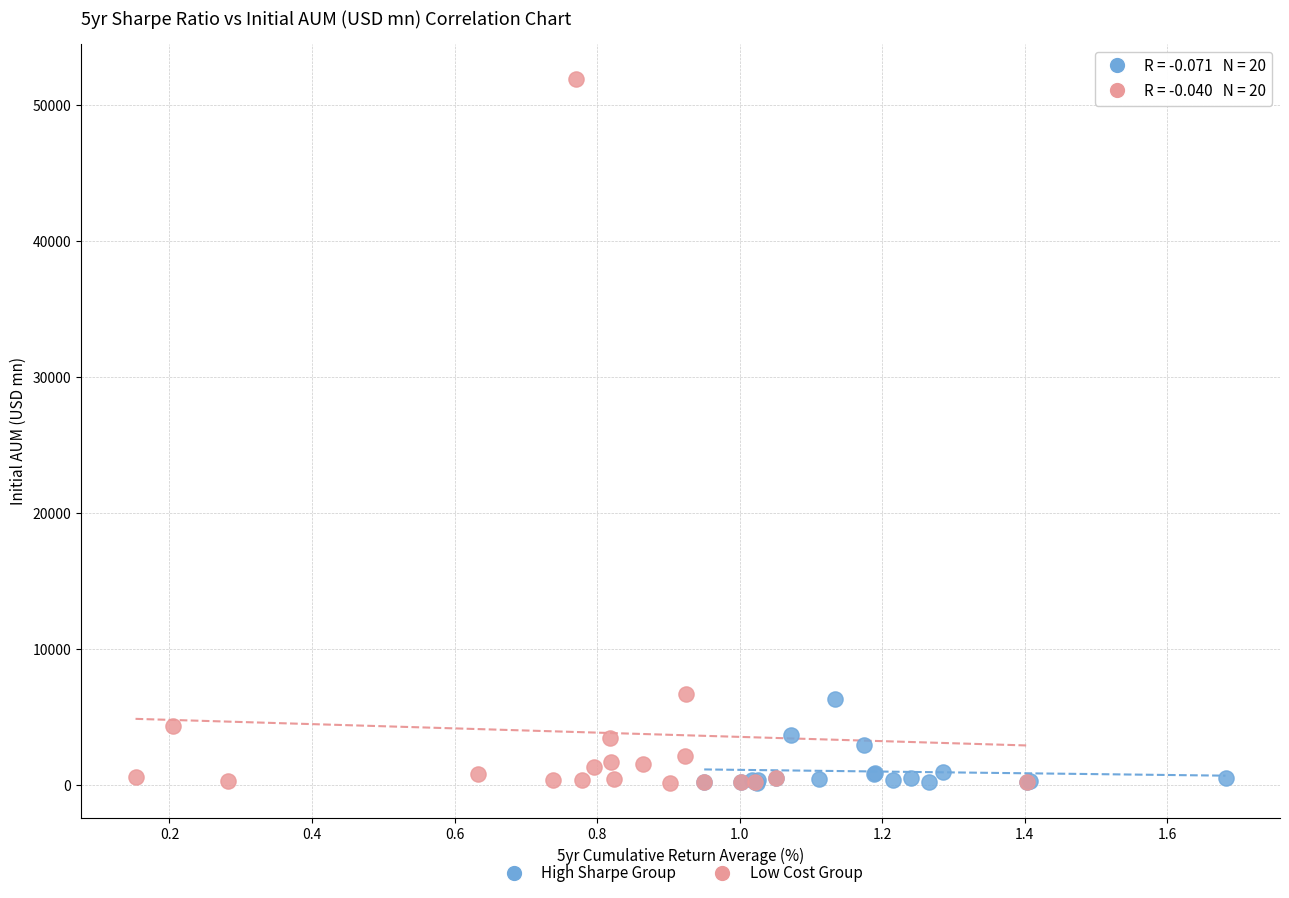

Which series contains the highest Y value?

Low Cost Group